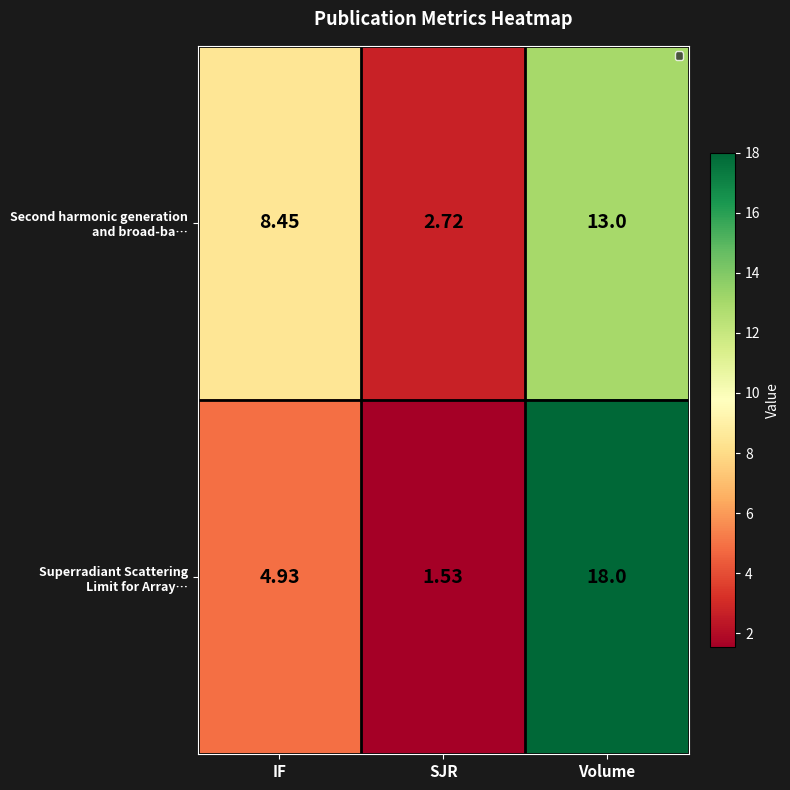

At which category is the sum across all series the highest?

Volume